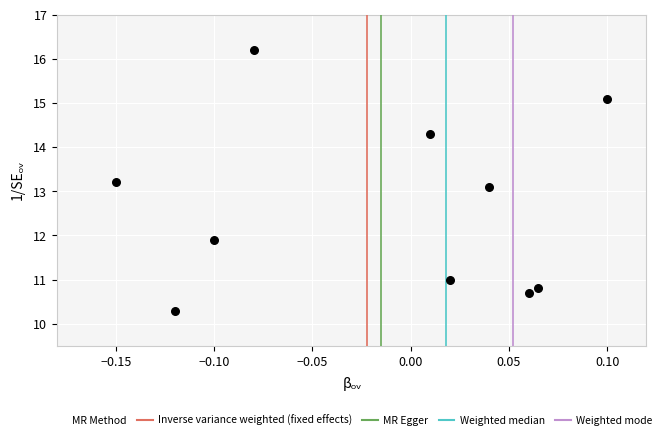

What is the range of Y values (max minus min)?

5.9